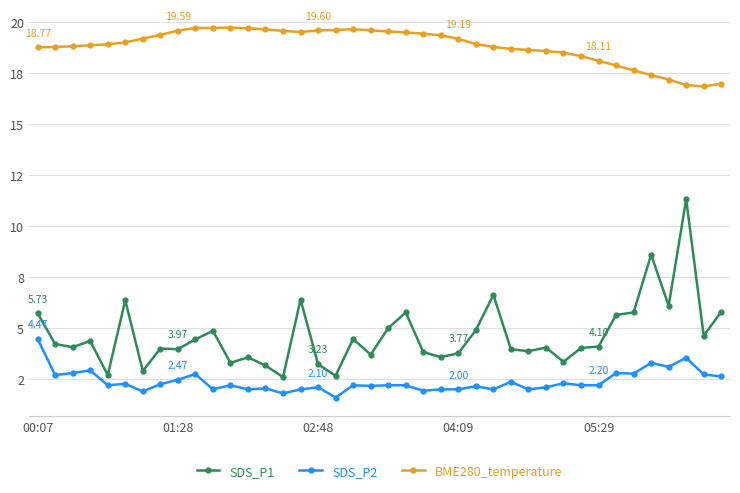

Rank the series by their maximum value, from lowest to highest.

SDS_P2, SDS_P1, BME280_temperature